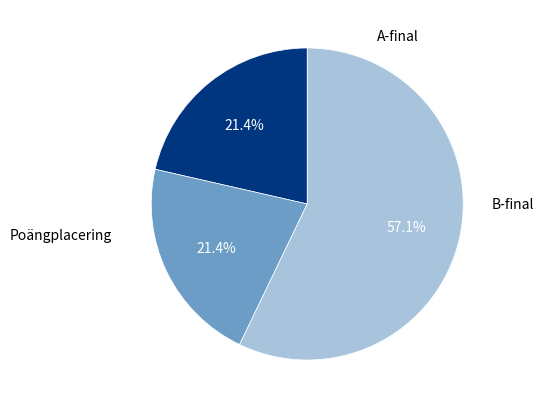

Does any single category account for the majority?

Yes